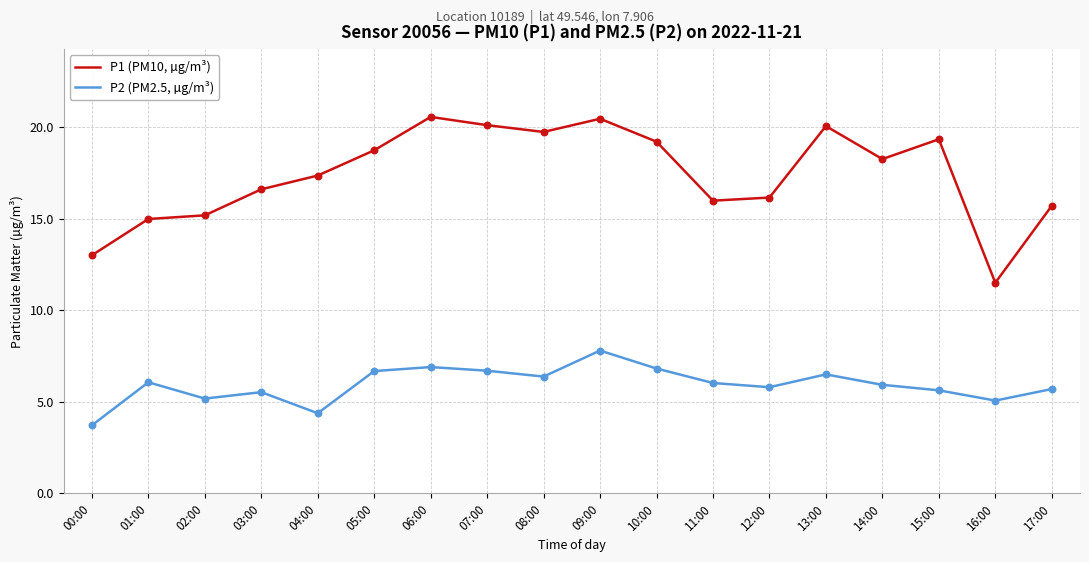

At how many categories does at least one series exceed 17?

10